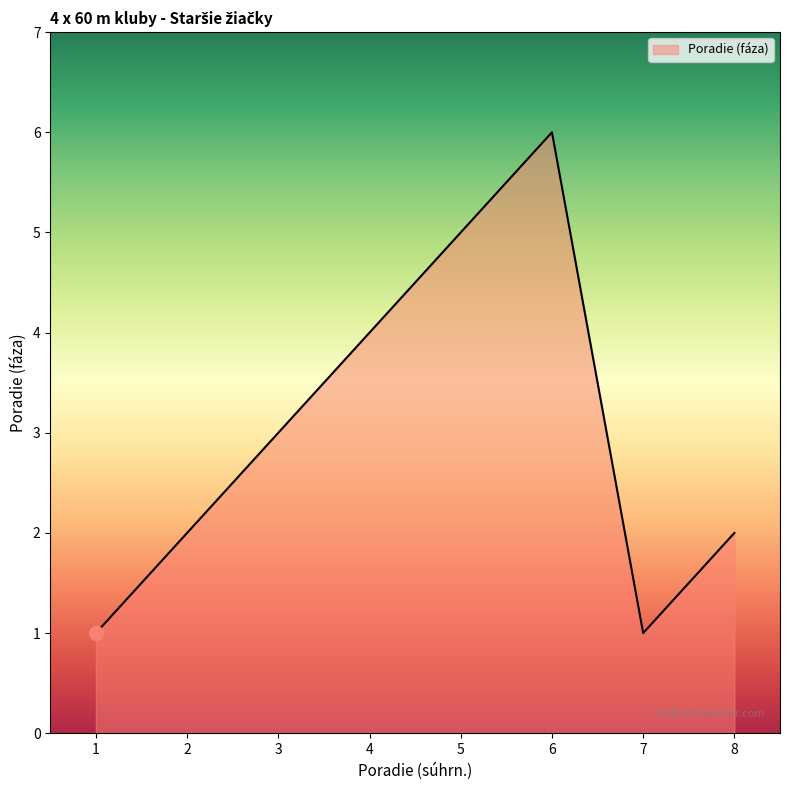

What is the approximate value at 8?

2